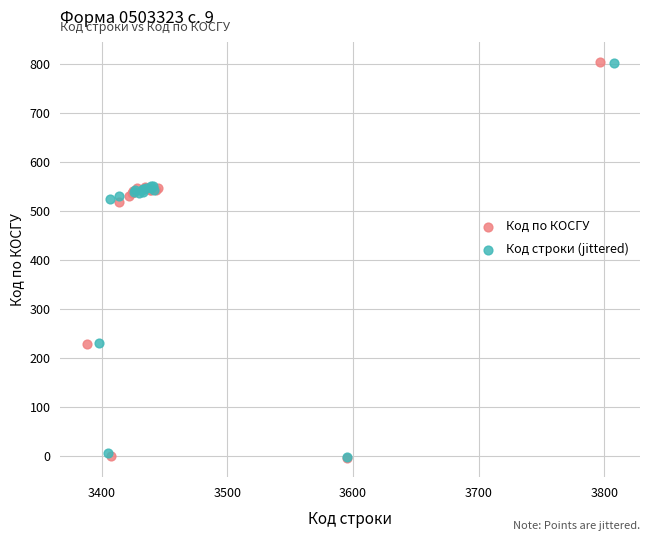

What are all the series names shown in the legend?

Код по КОСГУ, Код строки (jittered)